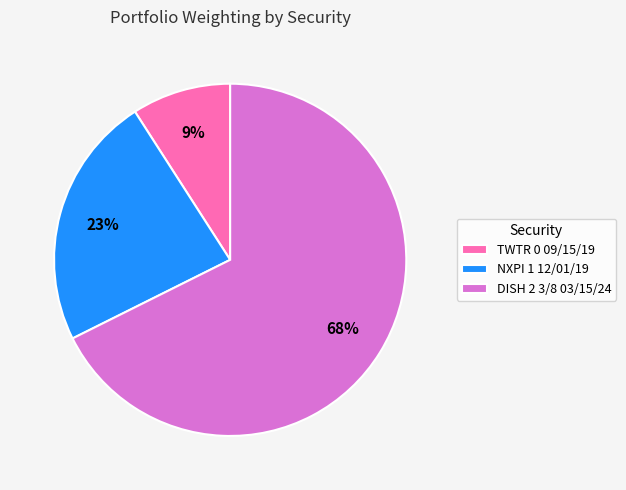

True or false: NXPI 1 12/01/19 accounts for 38% of the total.

False